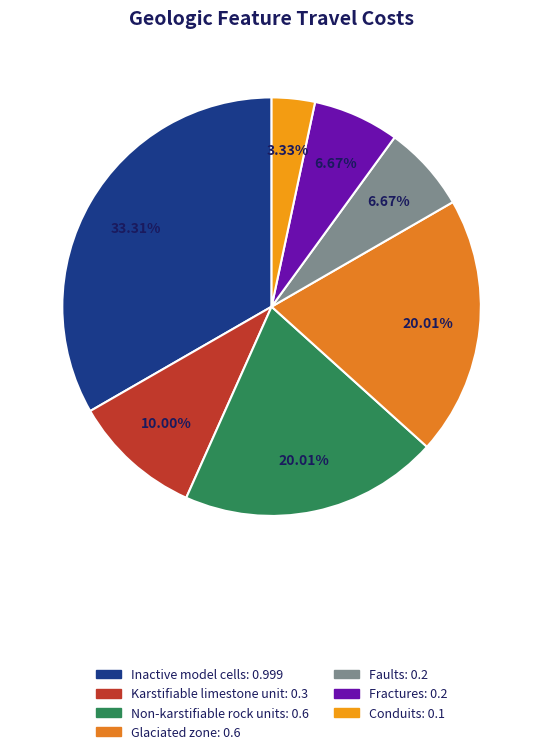

To the nearest percent, what percentage of the pie is Faults?

7%